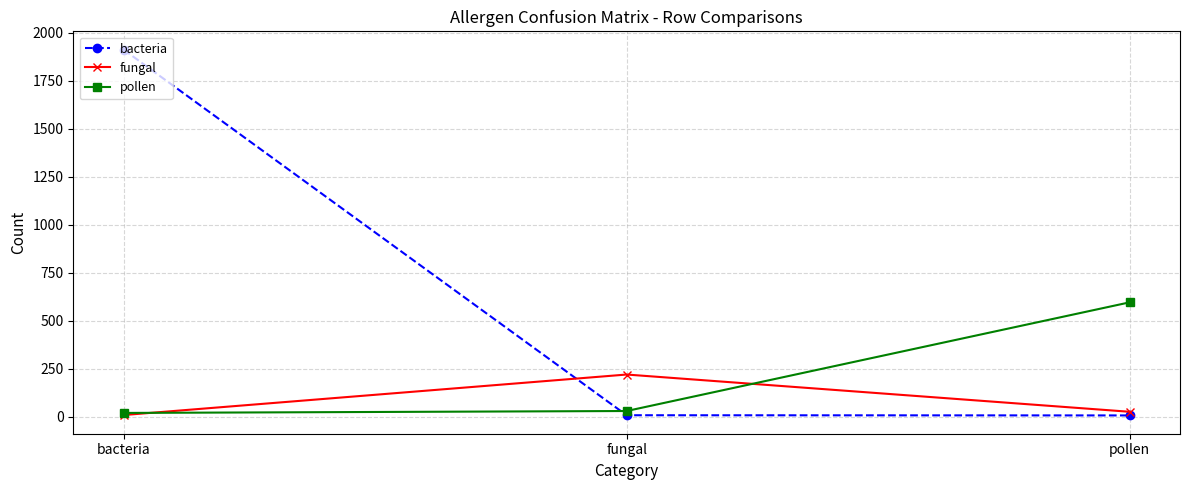

Does the chart have visible grid lines?

Yes